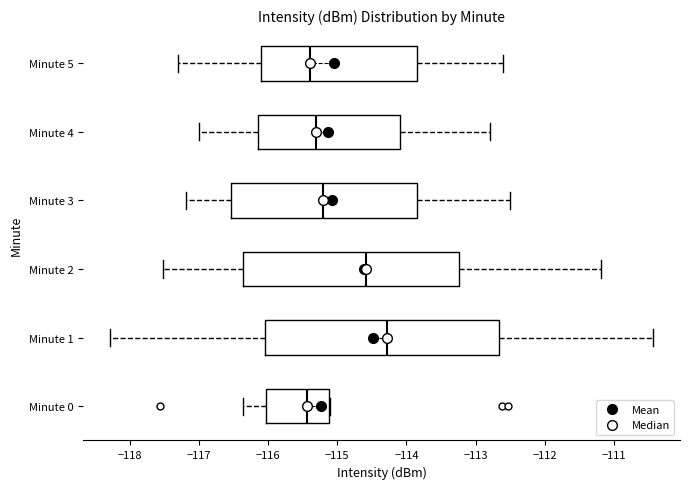

Where is the right edge of the box for Minute 0 on the x-axis? The values are not printed on the chart, so give them approximately, as read against the axis.

-115.1